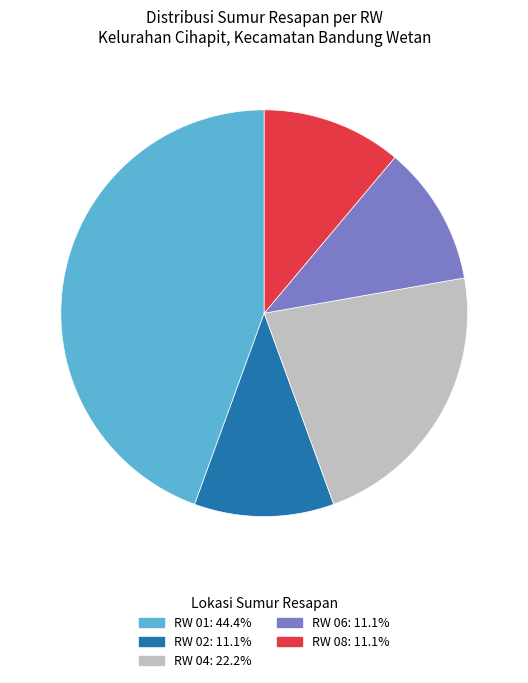

Is there any slice that represents more than half of the pie?

No